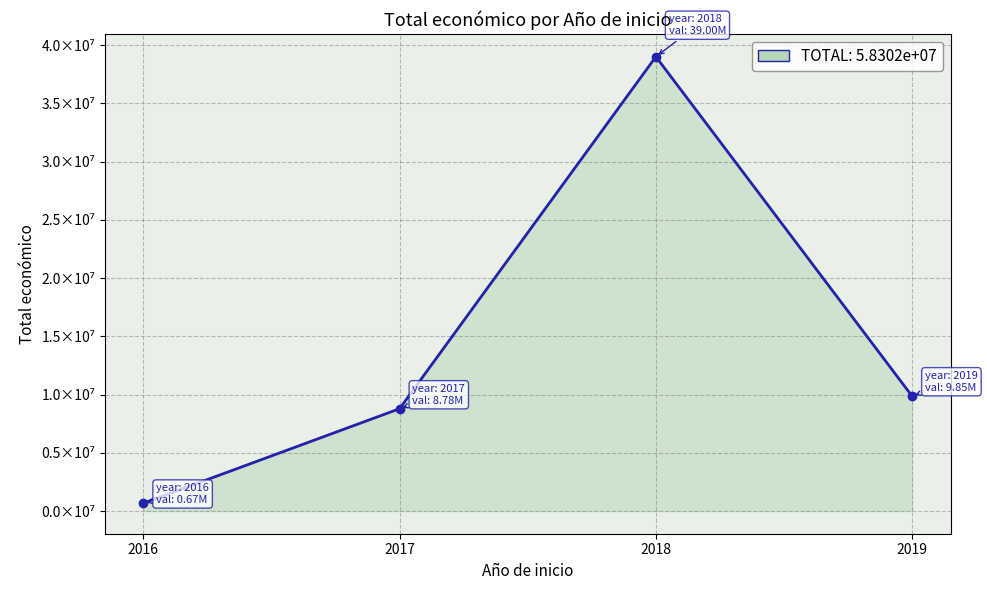

How many lines are shown in the chart?

1